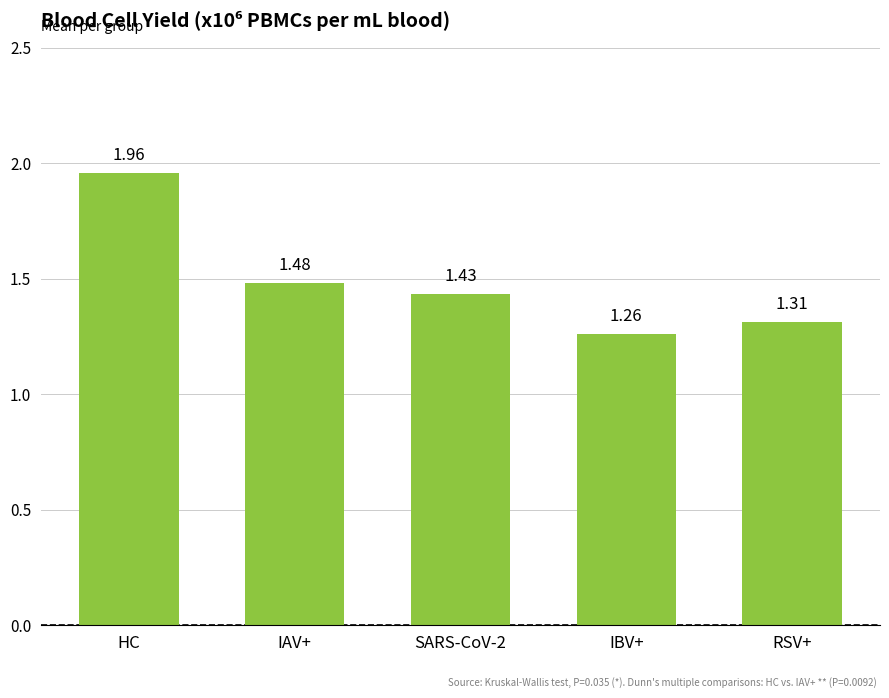

List the labels in order of value, largest first.

HC, IAV+, SARS-CoV-2, RSV+, IBV+